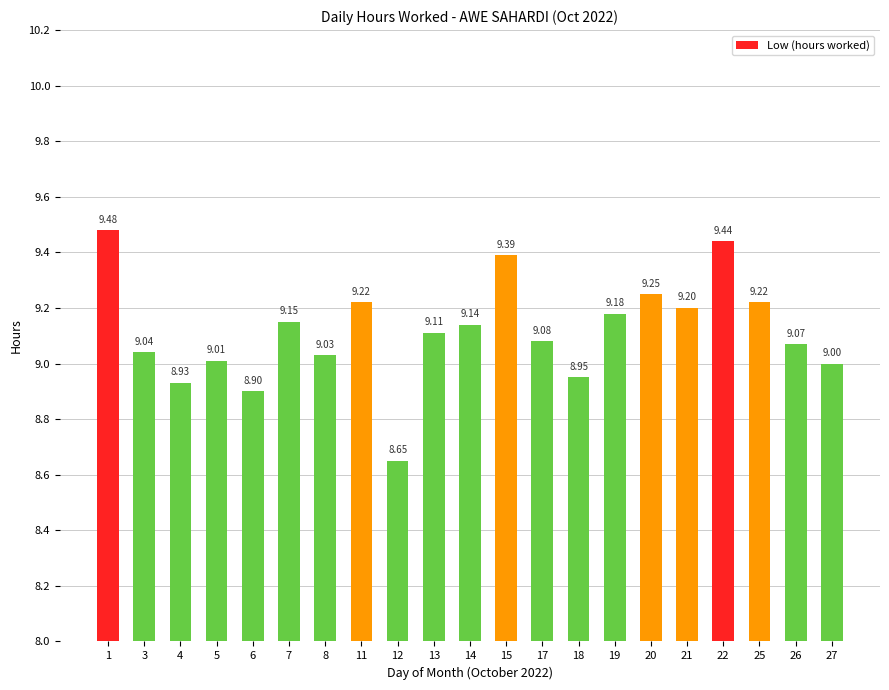

What is the maximum value shown in the chart?

9.5